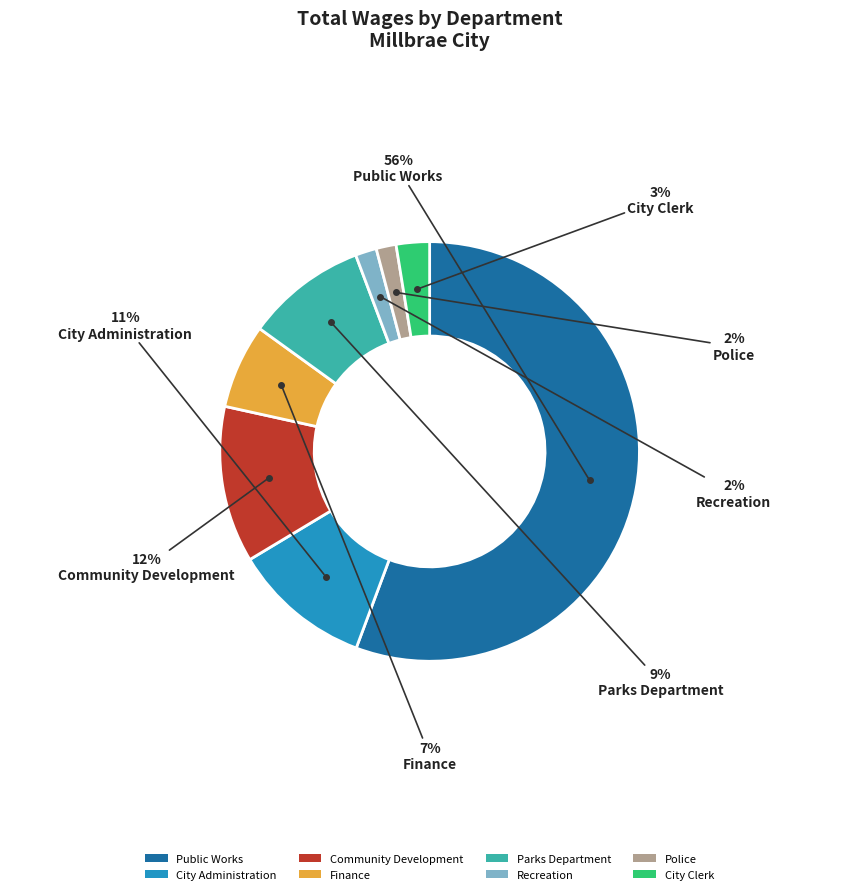

Which has a higher value, Recreation or City Administration?

City Administration